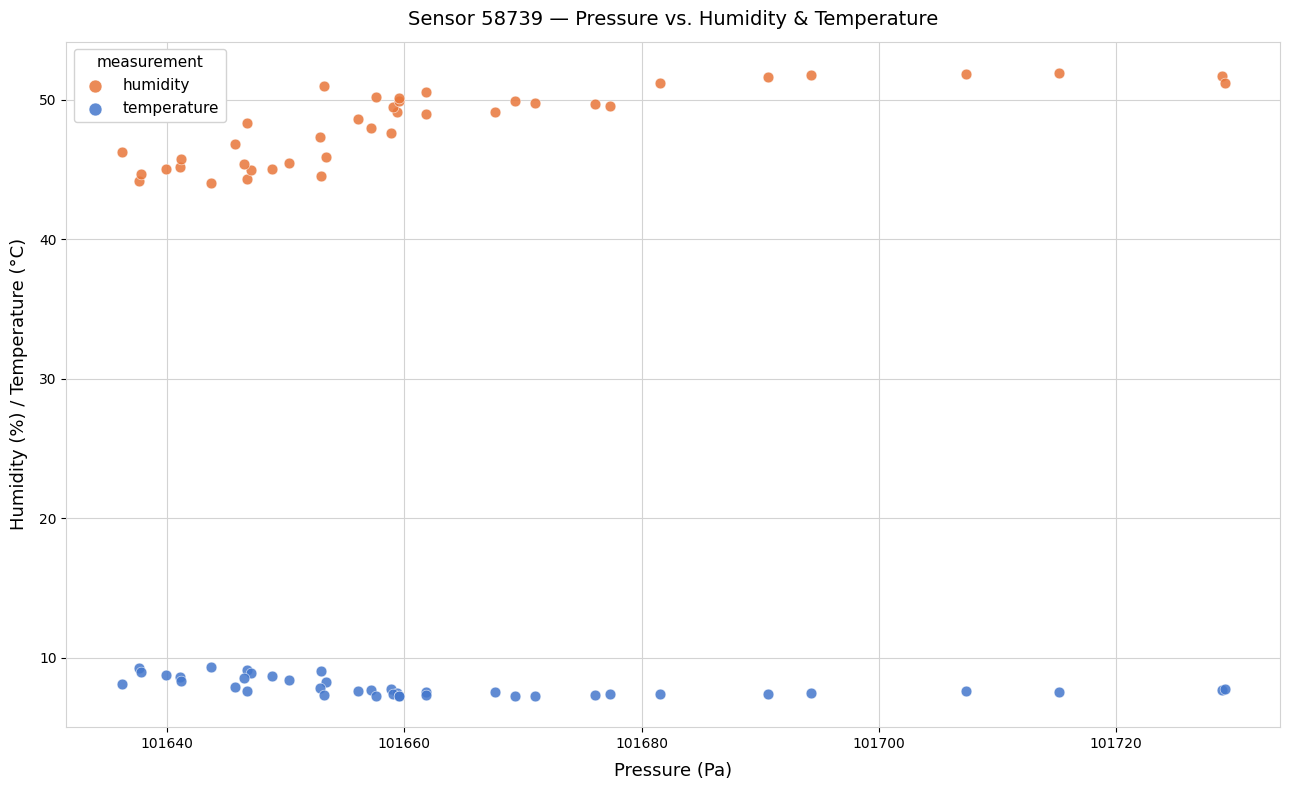

Which series contains the highest Y value?

humidity